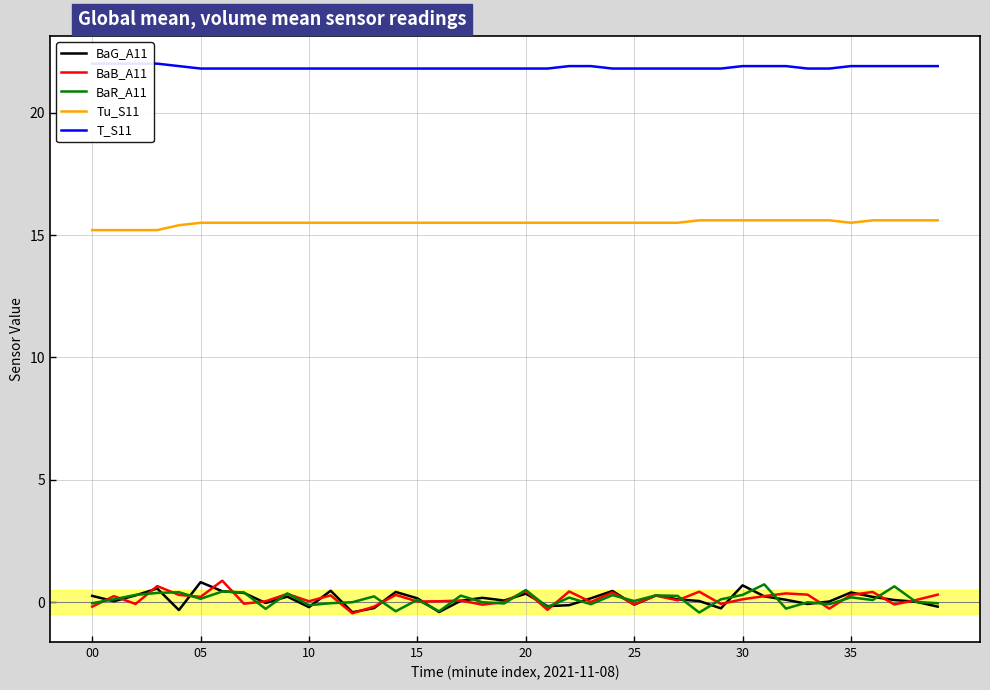

At 27, list the series in order from smallest to largest.

BaB_A11, BaG_A11, BaR_A11, Tu_S11, T_S11